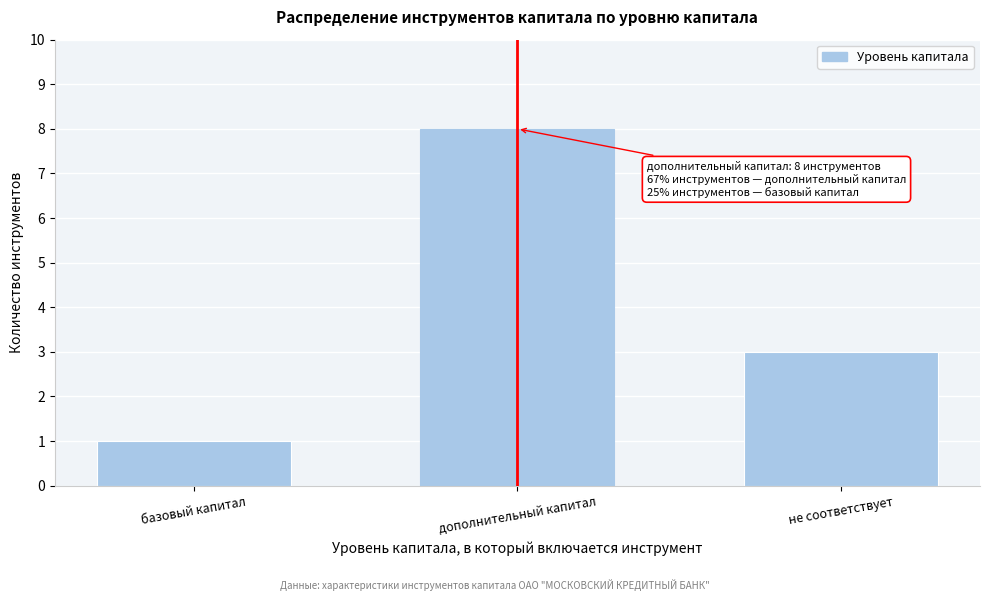

Reading right to left, transcribe all the data shown in this chart.

3	8	1